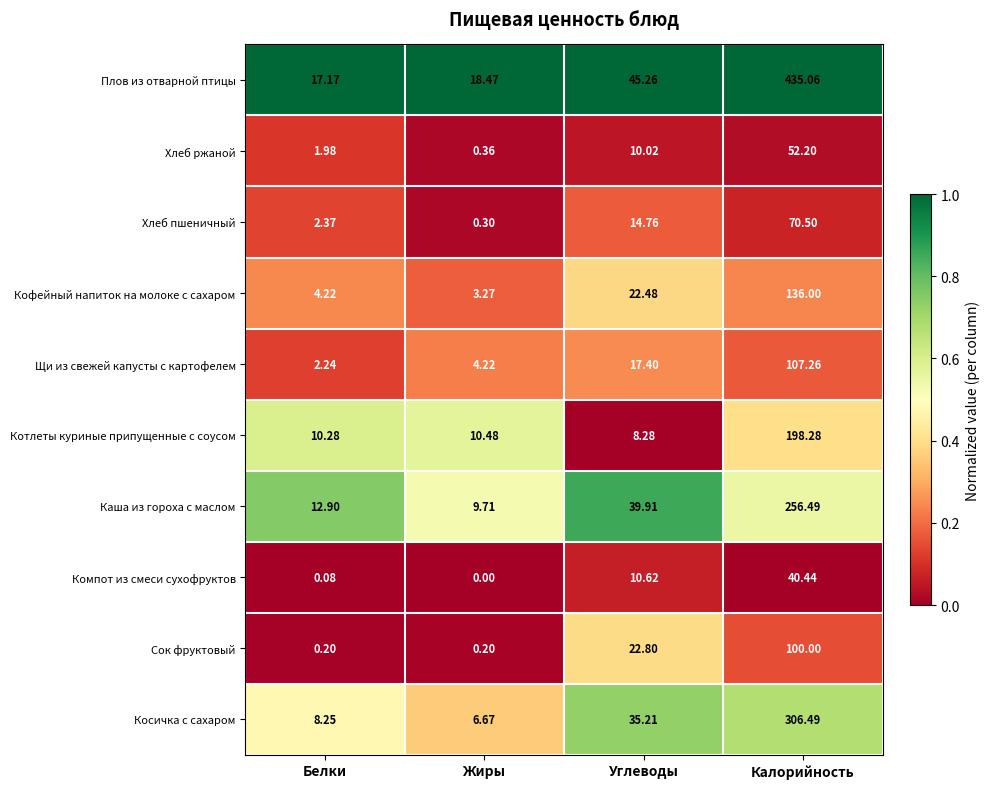

Which category has the highest value in the Сок фруктовый series?

Калорийность